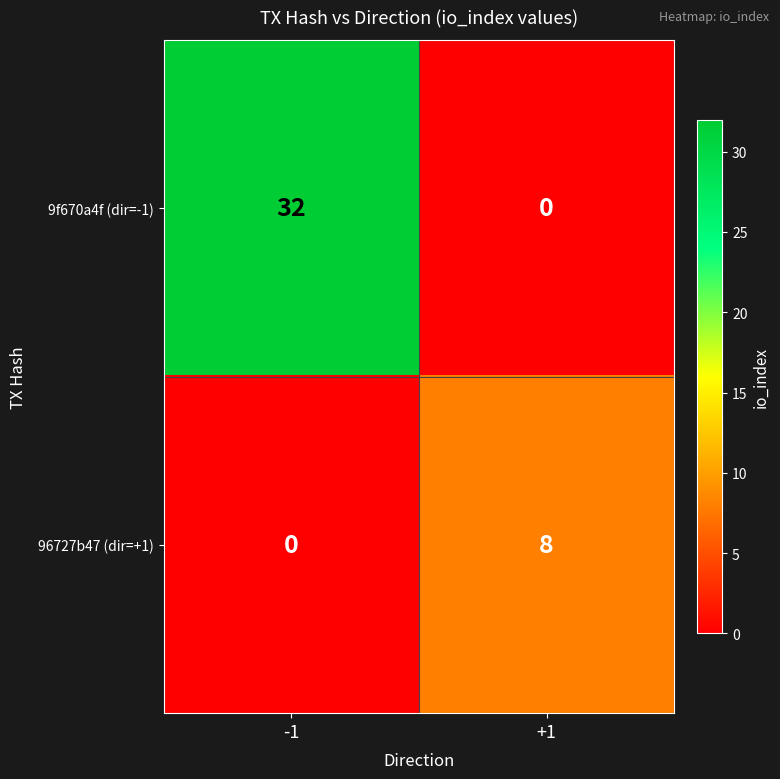

At which category is the sum across all series the highest?

-1